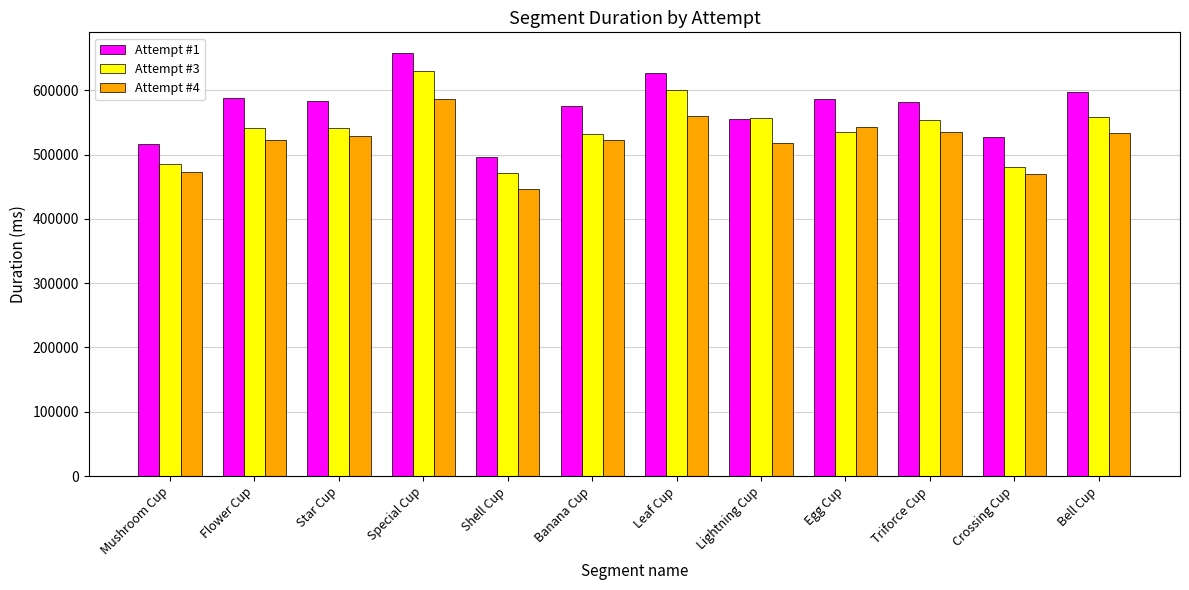

Which series has the largest total across all categories?

Attempt #1